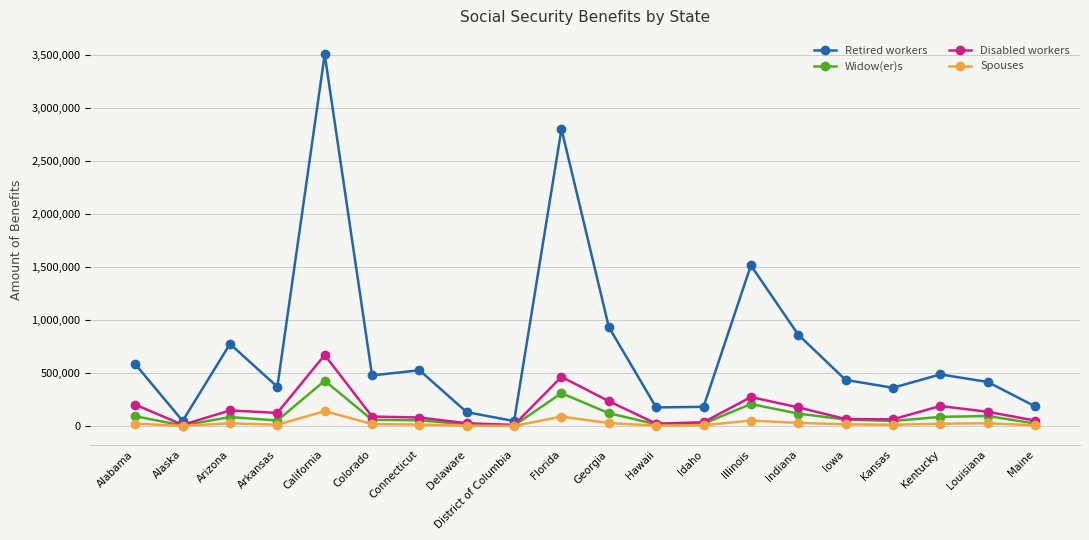

Read the Retired workers value at Alaska, to the nearest 50.

48250